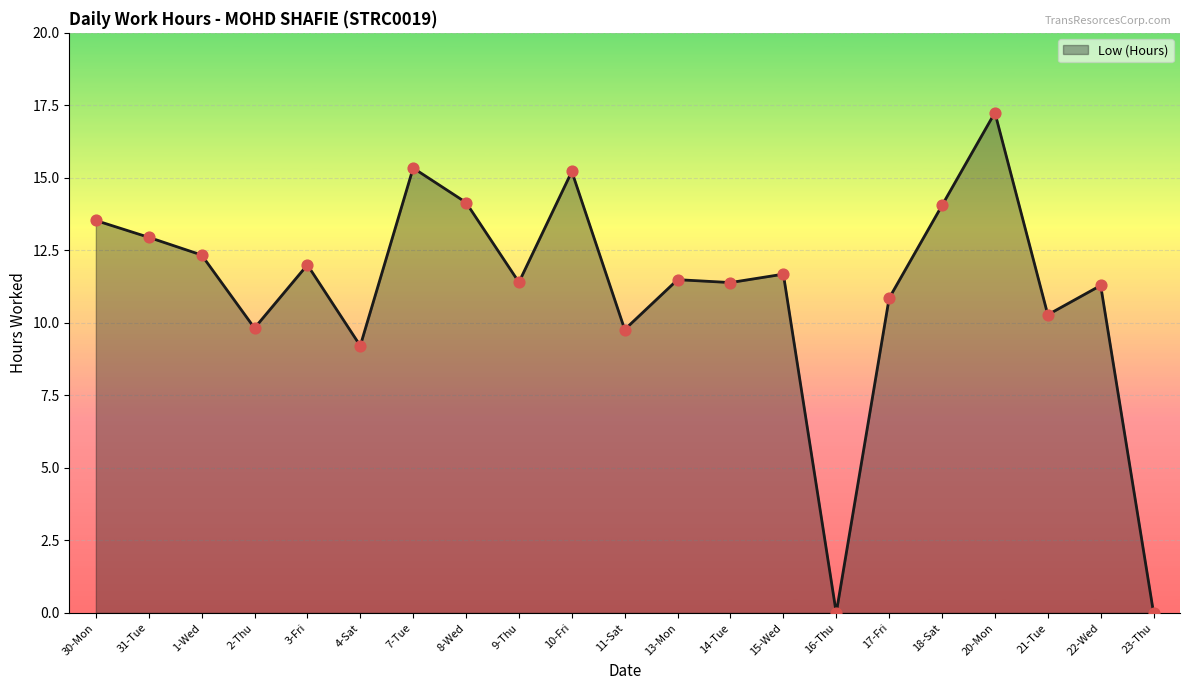

Approximately how many times larger is the value at 7-Tue compared to 4-Sat?

1.7